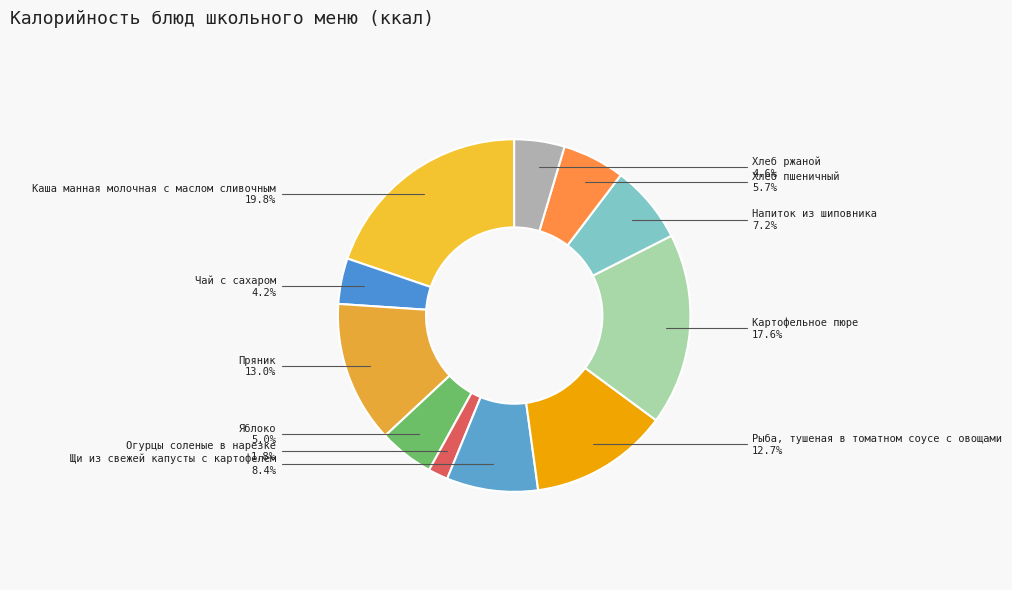

How many slices are in this pie chart?

11